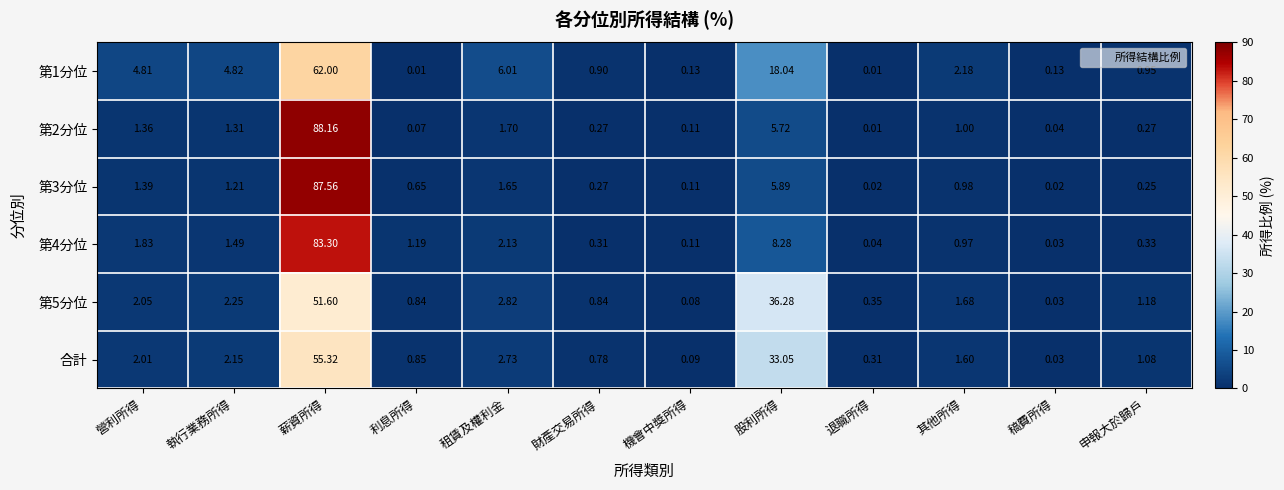

At which label does 合計 reach its minimum?

稿費所得